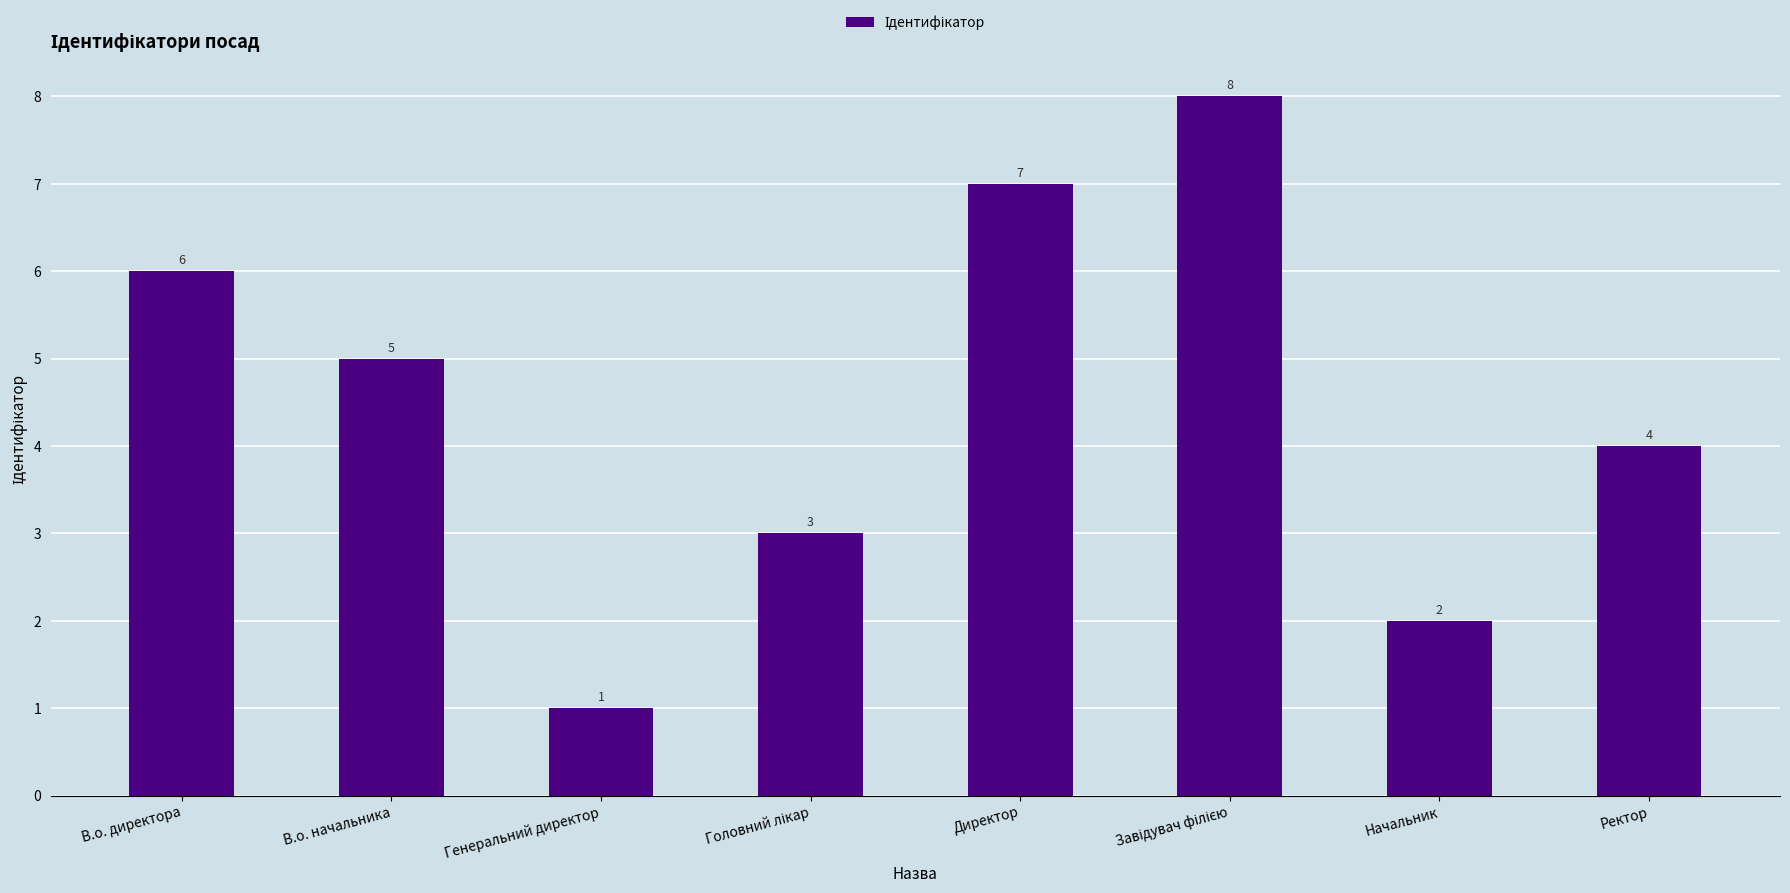

What is the difference between the maximum and minimum values?

7